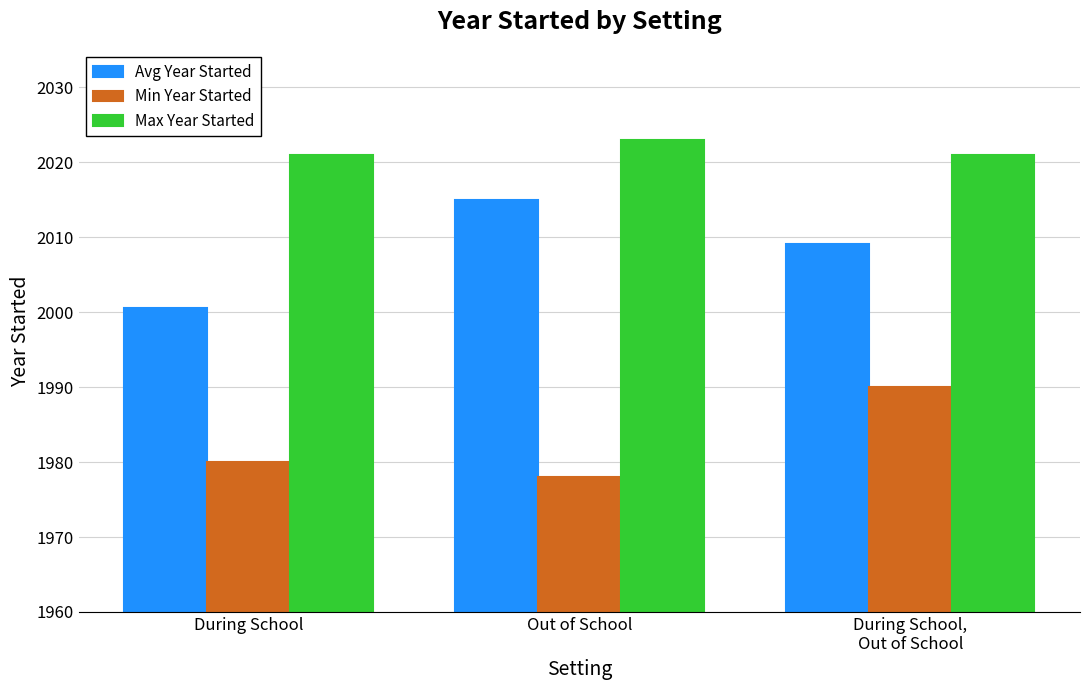

The Min Year Started series shows 1003.2 at During School,
Out of School. True or false?

False